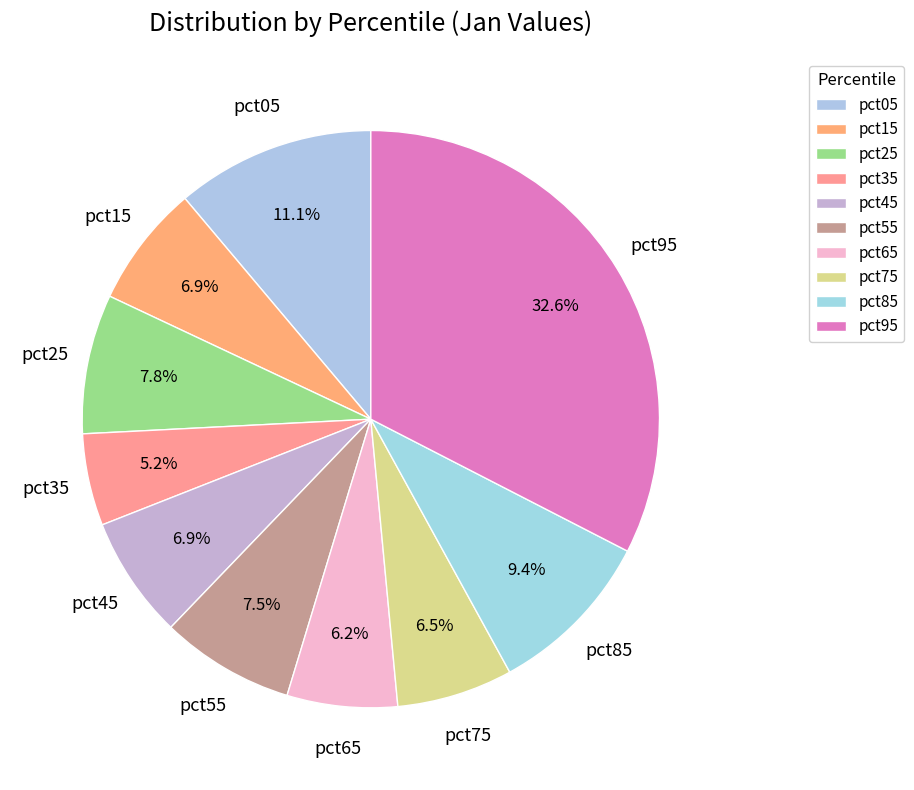

How many segments does this pie chart have?

10